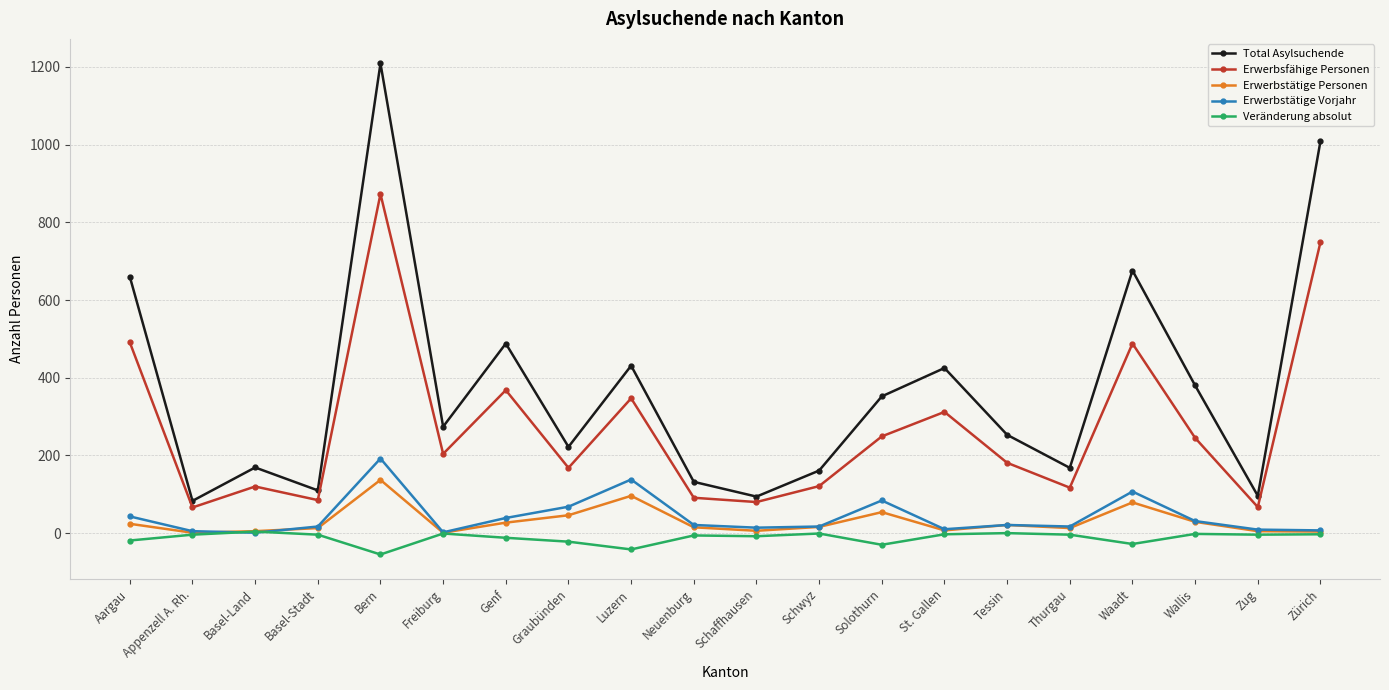

True or false: Erwerbstätige Personen has more than 2 interior local peaks.

True